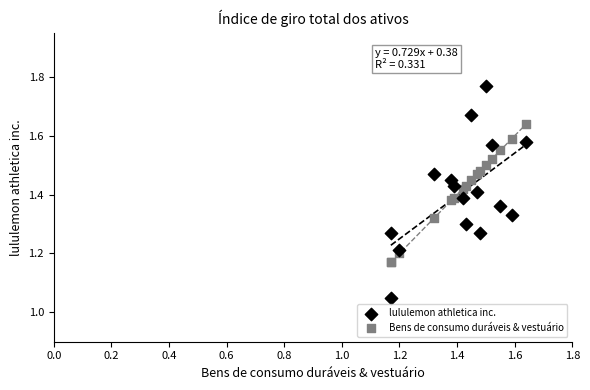

Which series has the widest spread of Y values?

lululemon athletica inc.